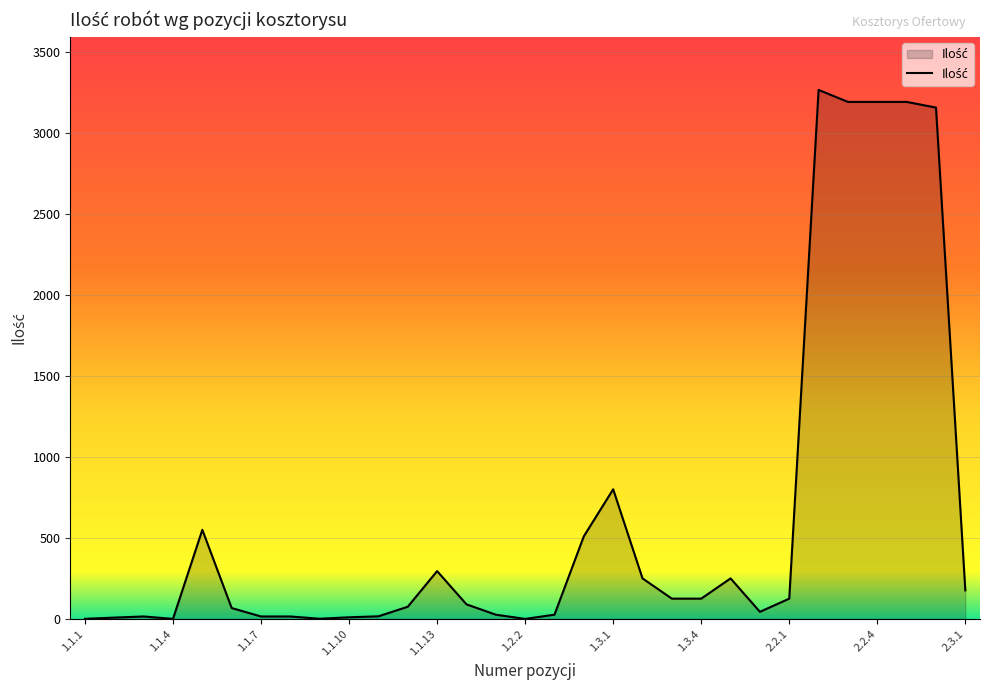

What is the greatest value displayed?

3265.0